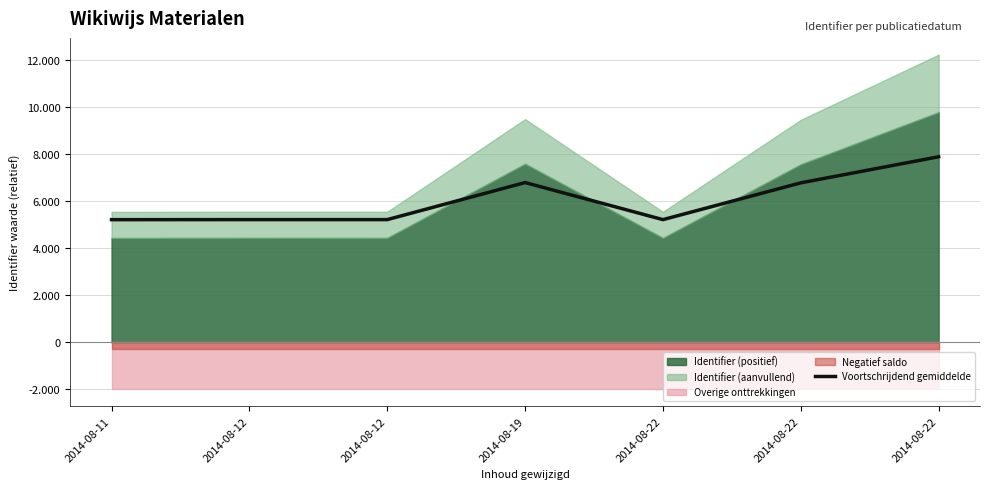

Is it true that the value at 2014-08-22 is 6786.0?

True